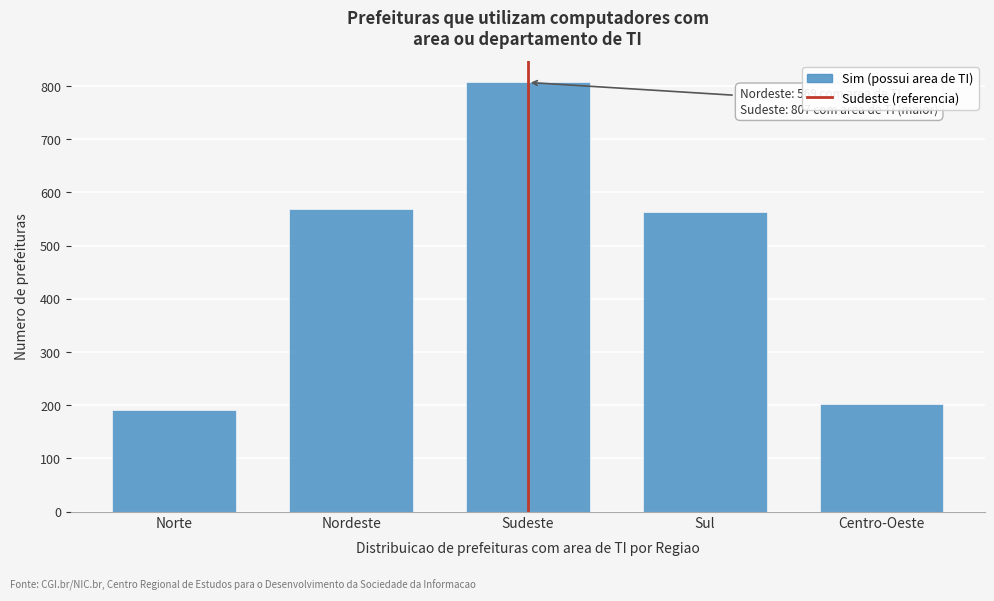

Reading right to left, what are all the values shown in this chart?

202	564	807	569	191